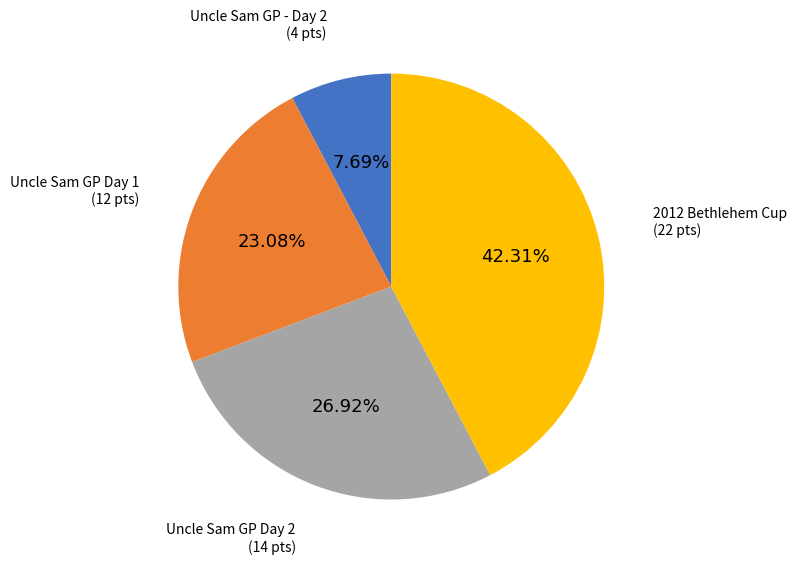

Approximately how many times larger is the value at Uncle Sam GP Day 2 compared to Uncle Sam GP - Day 2?

3.5